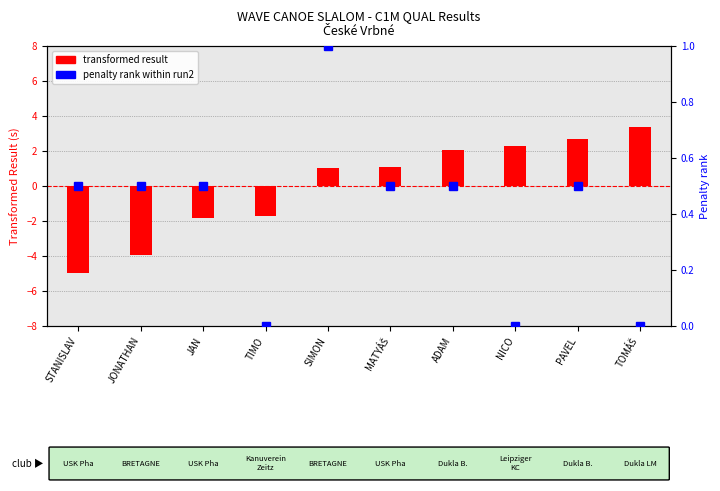

Count the number of data series in this chart.

2